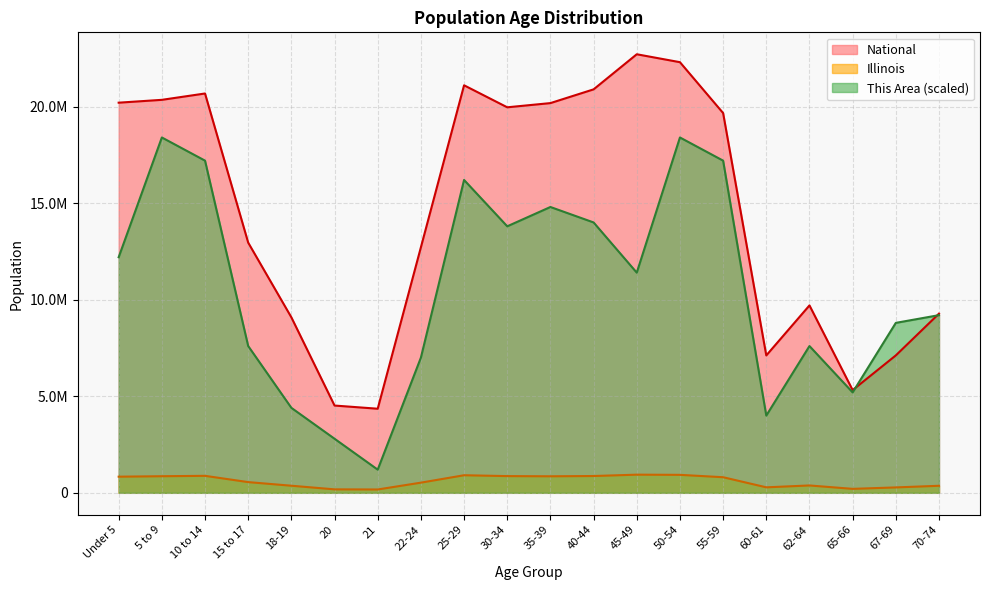

True or false: National has more than 2 interior local peaks.

True